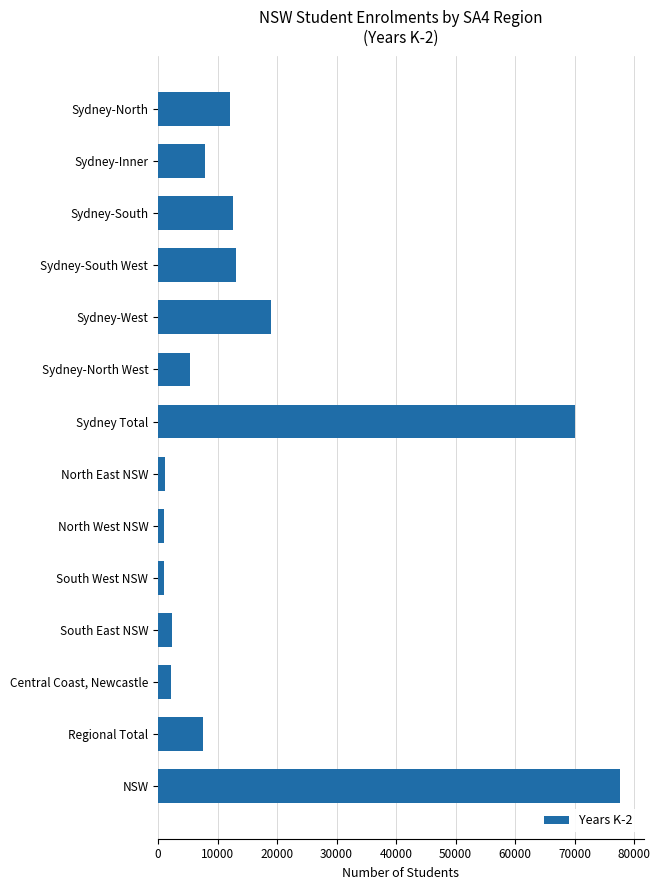

What is the average value?

16646